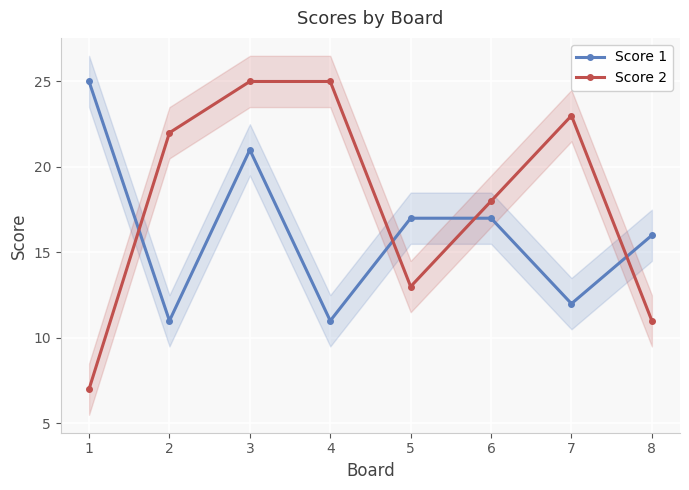

What is the difference between the maximum and minimum values in the Score 2 series?

18